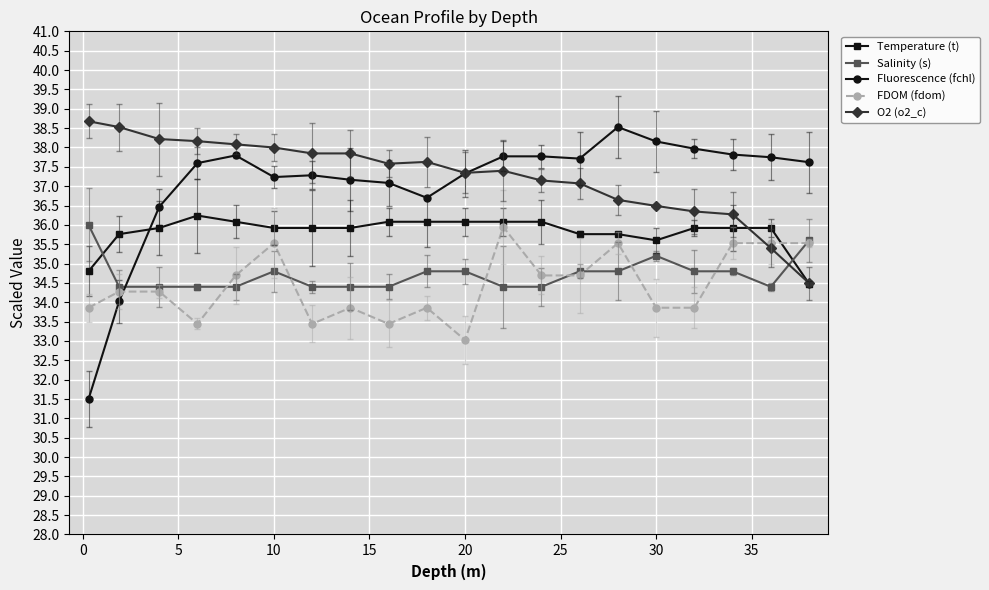

Which series has the widest spread of values?

Fluorescence (fchl)